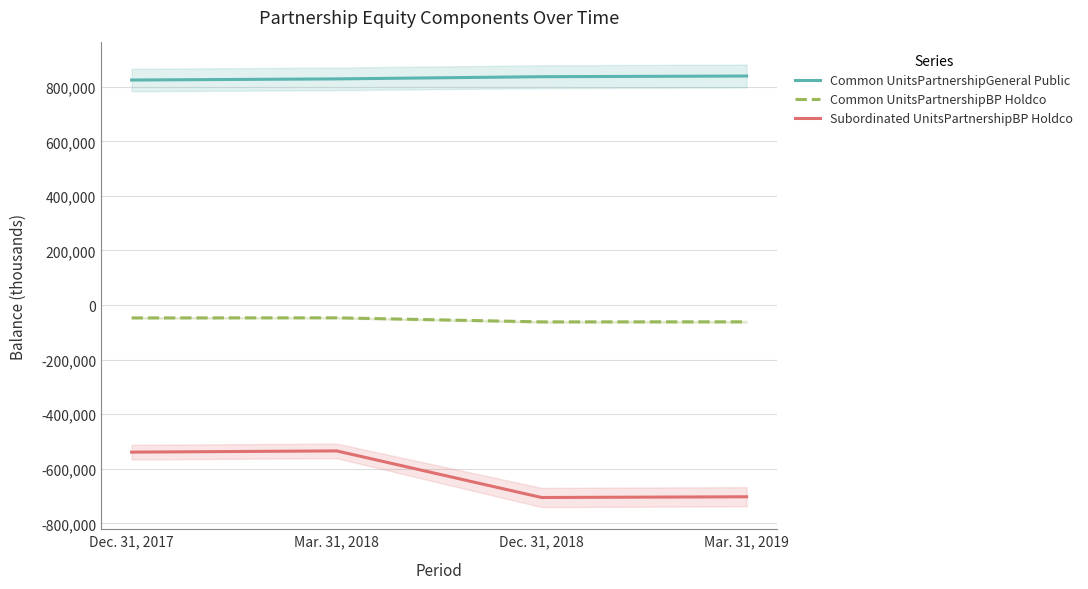

What is the approximate value of Subordinated UnitsPartnershipBP Holdco at Mar. 31, 2018?

-534466